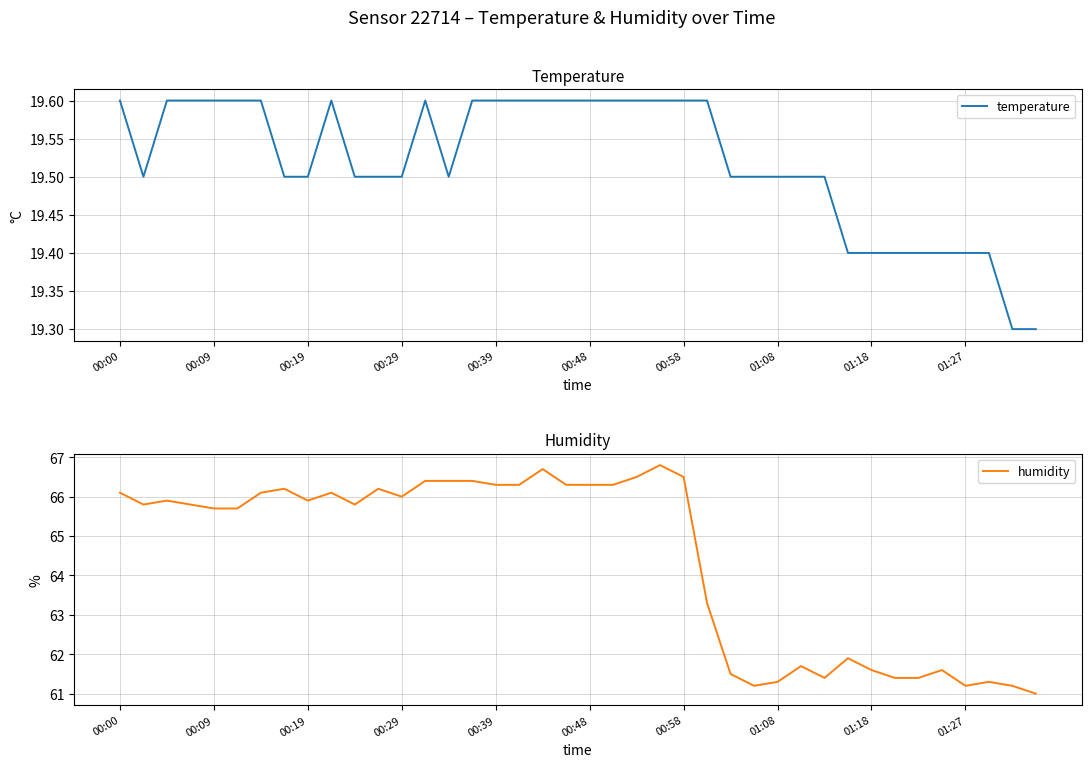

What is the difference between the second highest and minimum values in the temperature series?

0.3